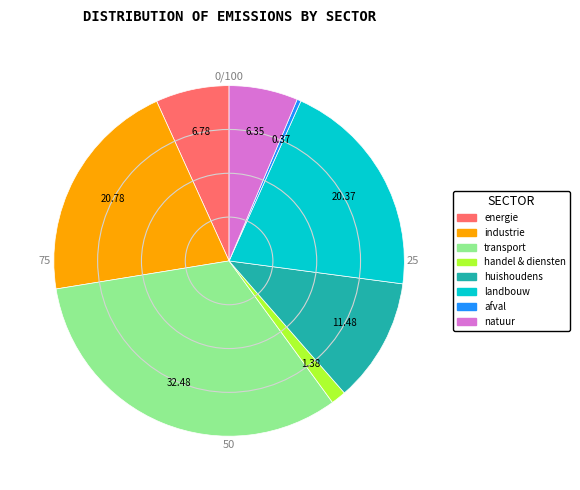

The industrie slice represents 12% of the pie. True or false?

False